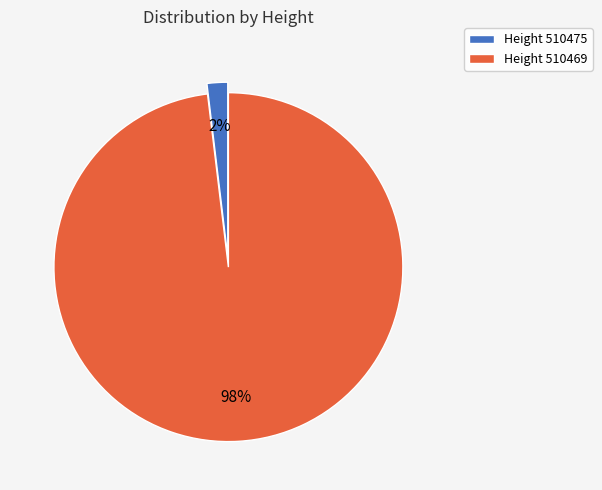

What is the majority slice?

Height 510469